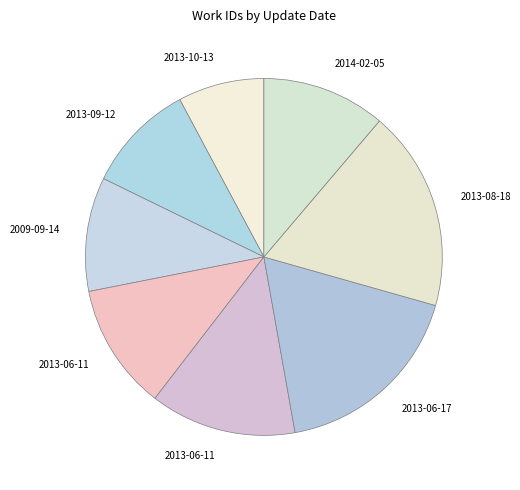

Is there a majority slice in this chart?

No